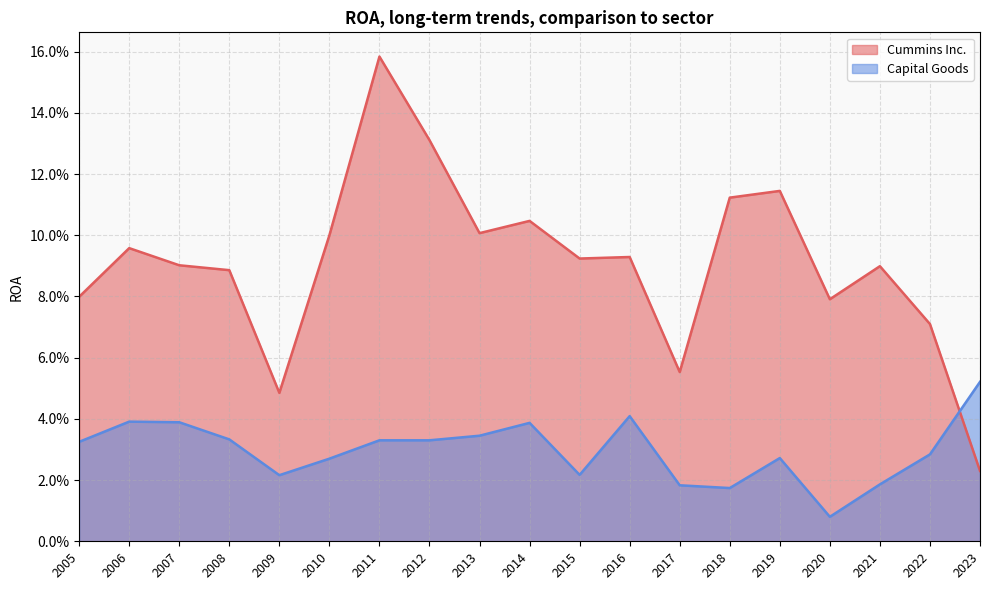

Reading left to right, list all the values displayed in this chart.

Cummins Inc.: 2023=0.0	2022=0.1	2021=0.1	2020=0.1	2019=0.1	2018=0.1	2017=0.1	2016=0.1	2015=0.1	2014=0.1	2013=0.1	2012=0.1	2011=0.2	2010=0.1	2009=0.0	2008=0.1	2007=0.1	2006=0.1	2005=0.1
Capital Goods: 2023=0.1	2022=0.0	2021=0.0	2020=0.0	2019=0.0	2018=0.0	2017=0.0	2016=0.0	2015=0.0	2014=0.0	2013=0.0	2012=0.0	2011=0.0	2010=0.0	2009=0.0	2008=0.0	2007=0.0	2006=0.0	2005=0.0